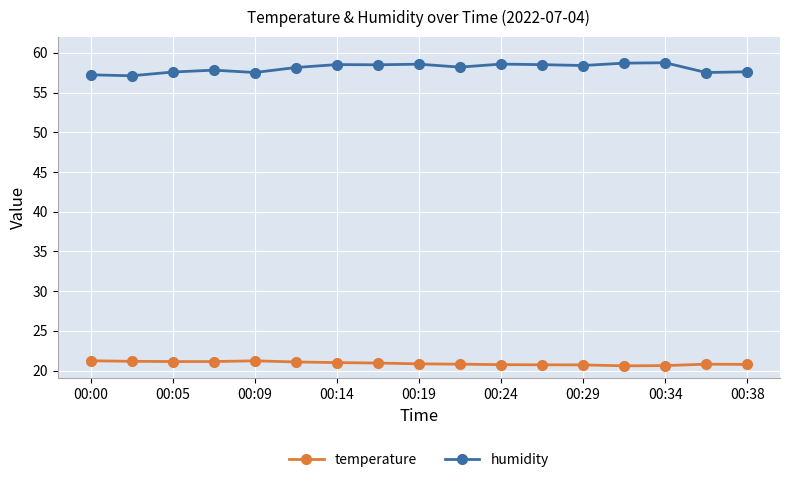

Does the chart have visible grid lines?

Yes